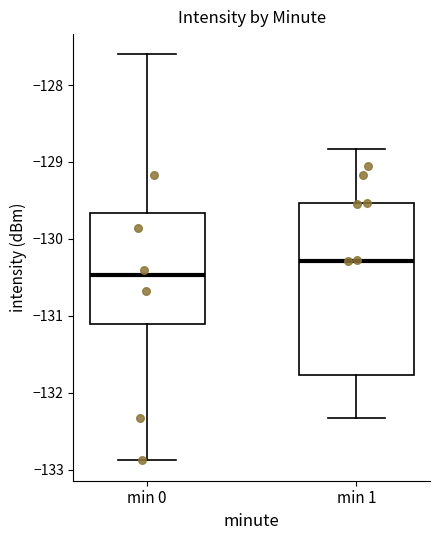

Which box's median line is the highest?

min 1